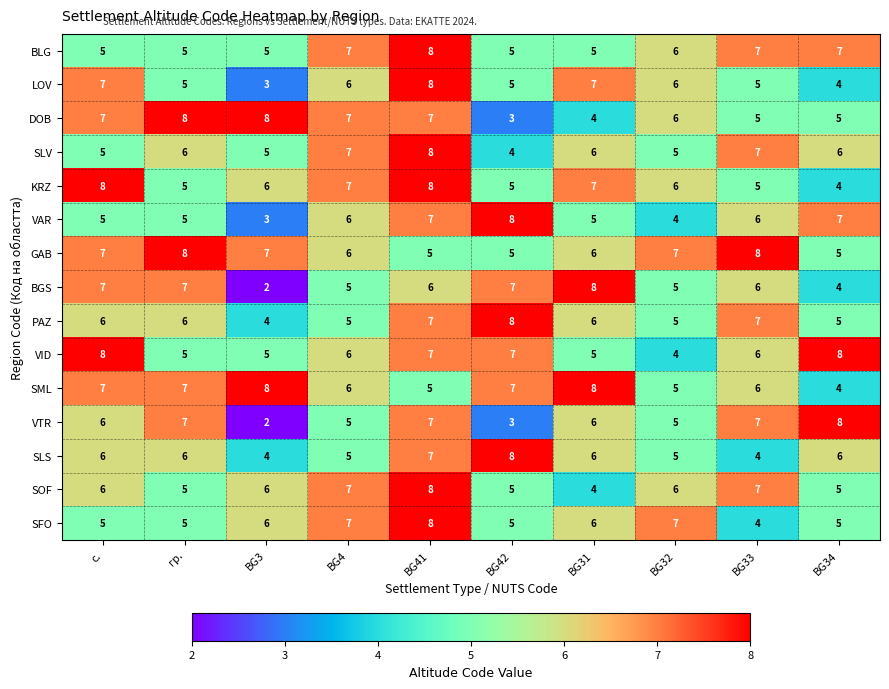

What is the minimum value shown in the chart?

2